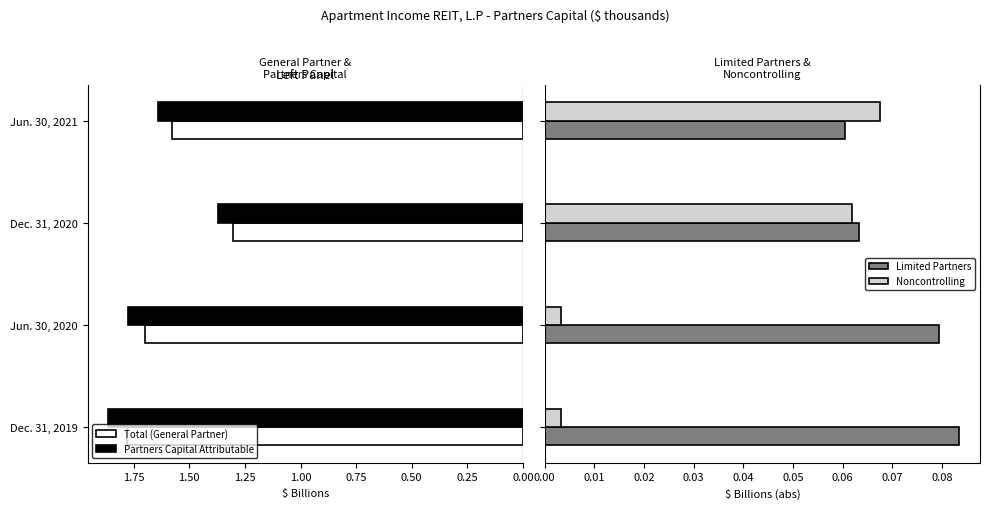

How many bars are there in each group?

4